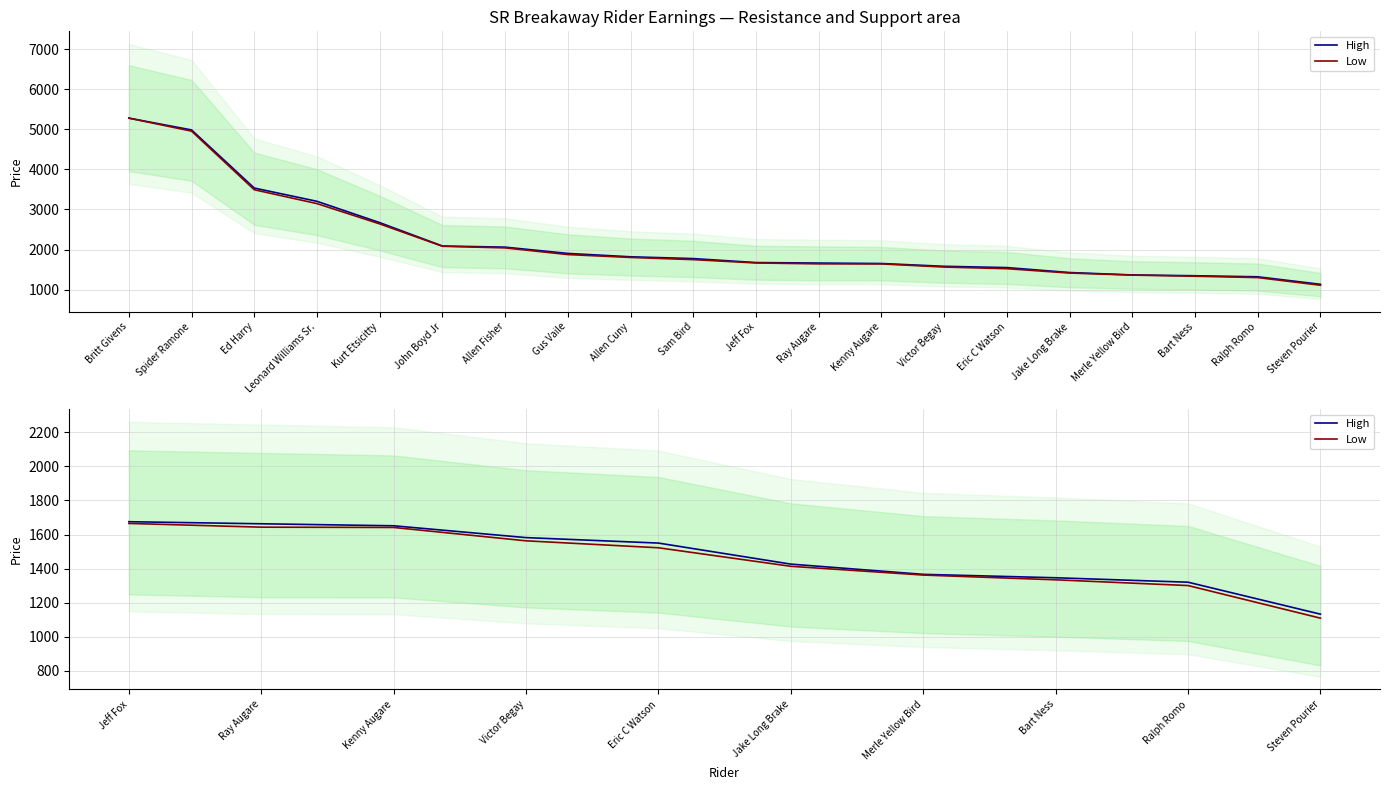

What is the spread (max minus min) of values at Merle Yellow Bird?

4.1